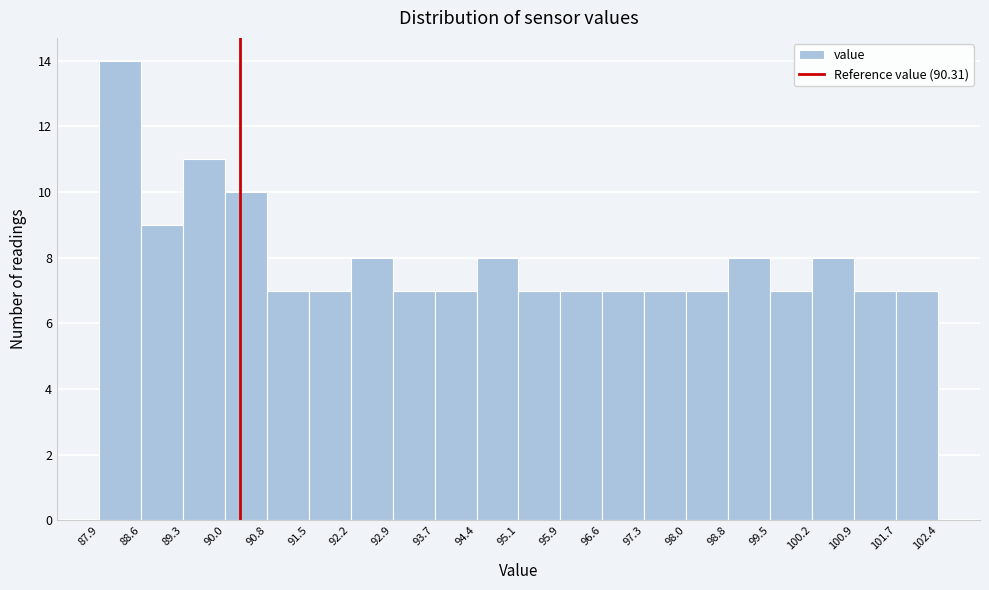

Which range on the x-axis has the tallest bar?

87.9 to 88.6